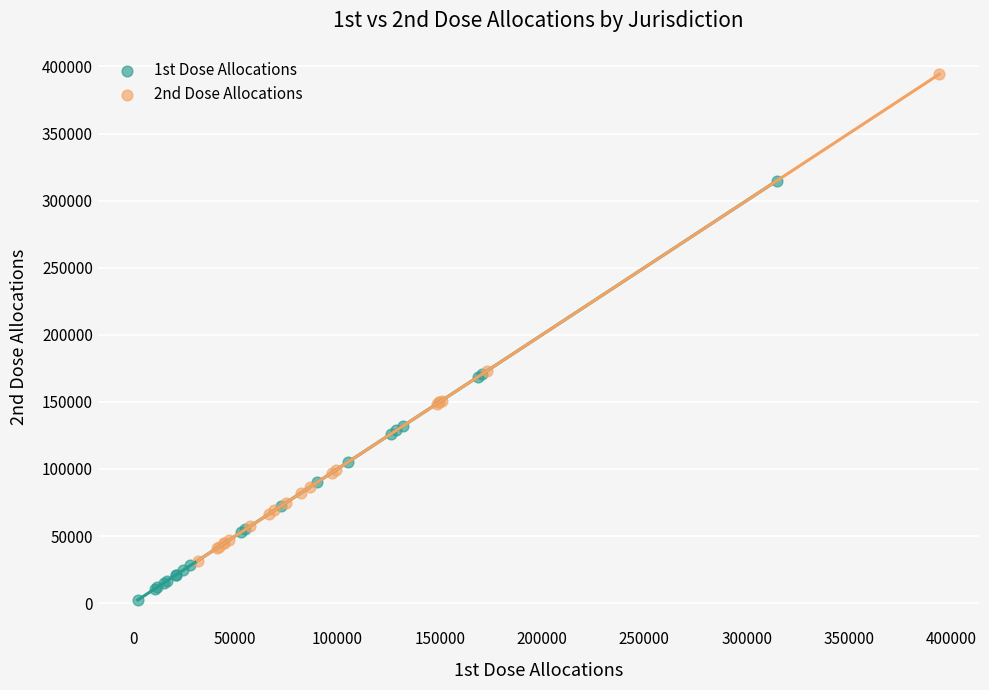

Which series has the widest spread of Y values?

2nd Dose Allocations